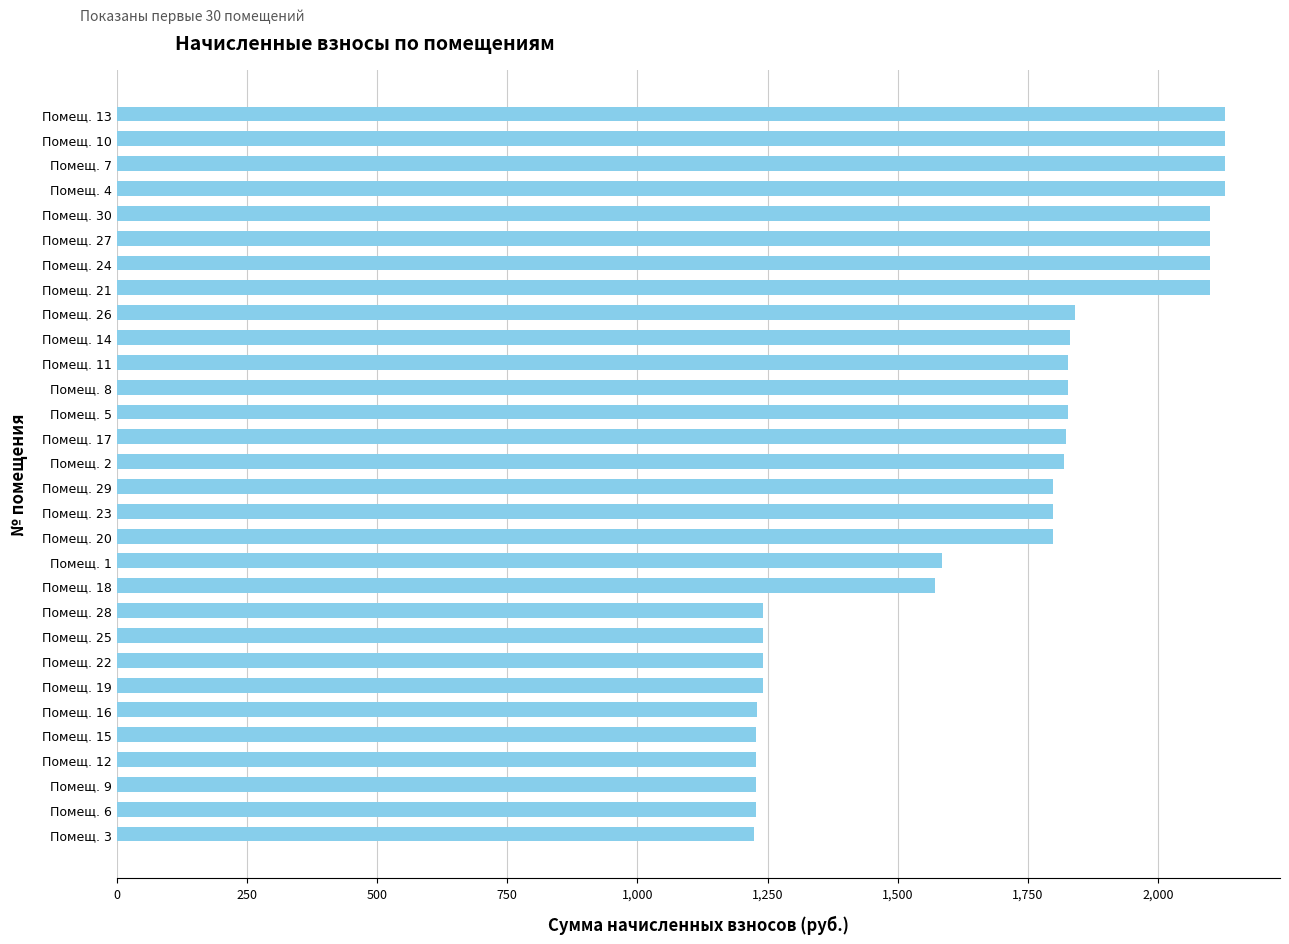

What is the minimum value shown in the chart?

1223.5